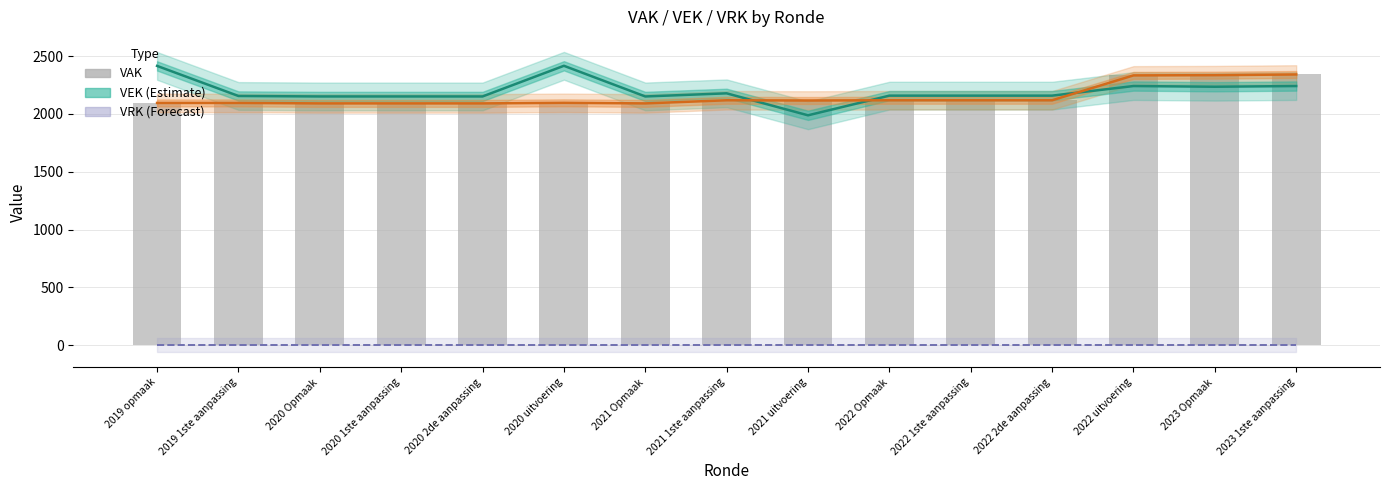

What is the spread (max minus min) of values at 2022 Opmaak?

2158